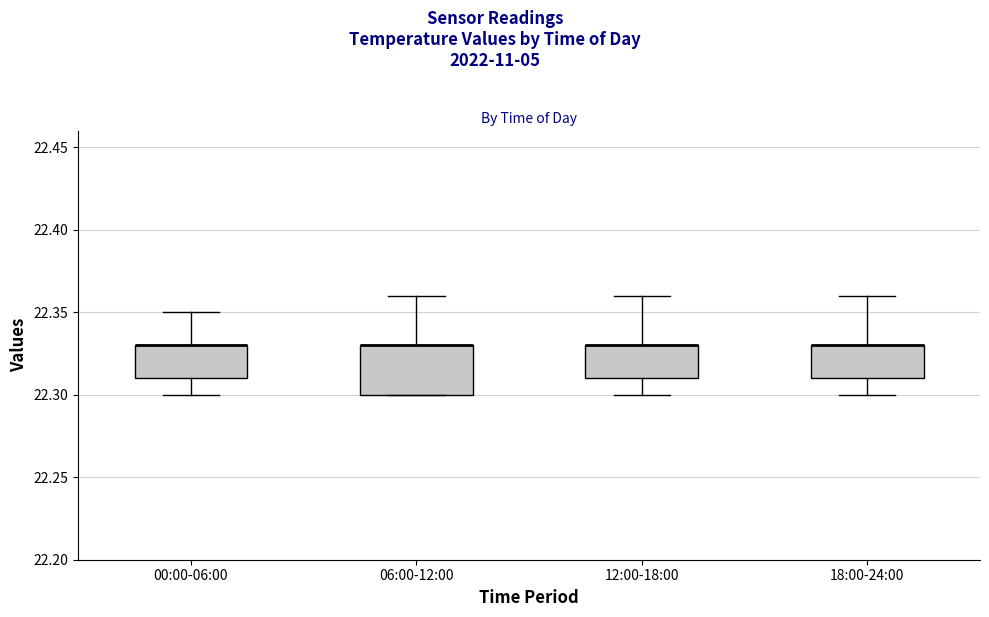

Comparing the boxes themselves (not the whiskers), which one is the tallest?

06:00-12:00